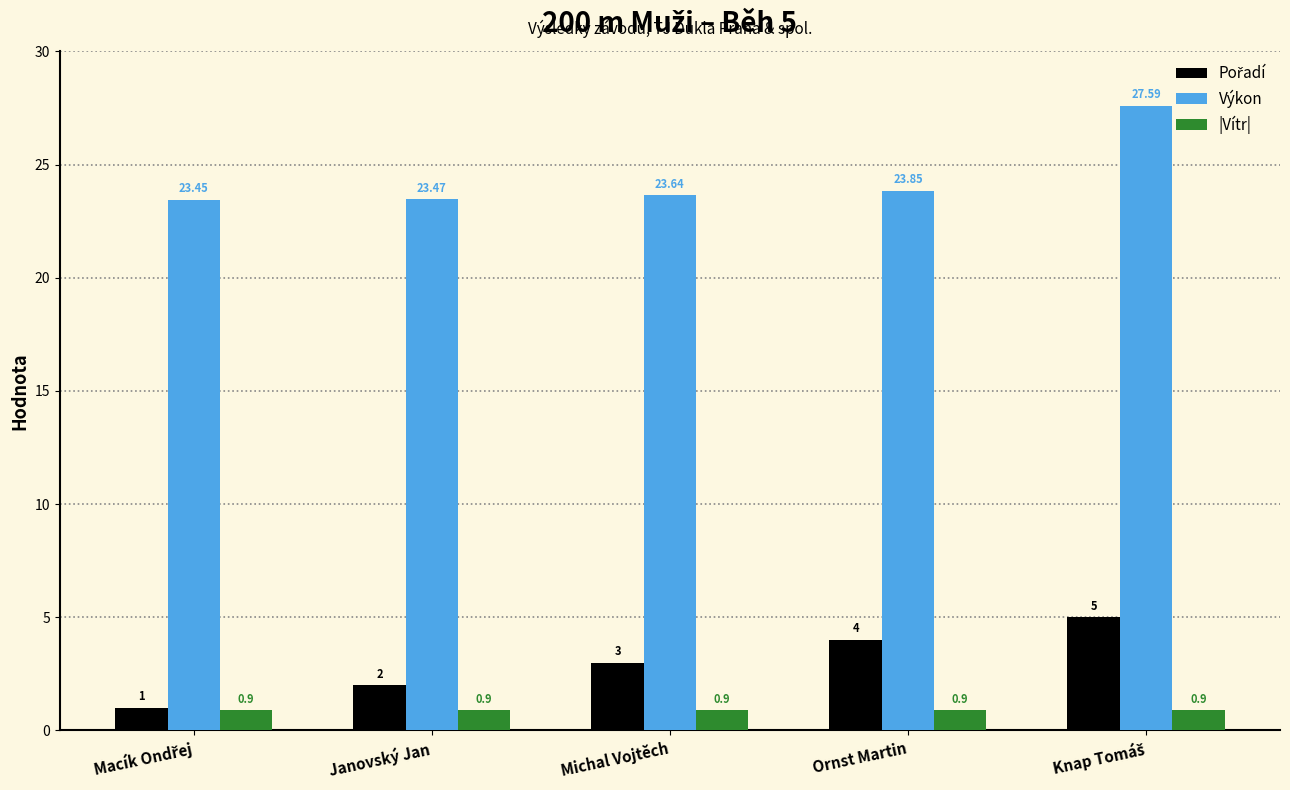

Which series has the widest spread of values?

Výkon